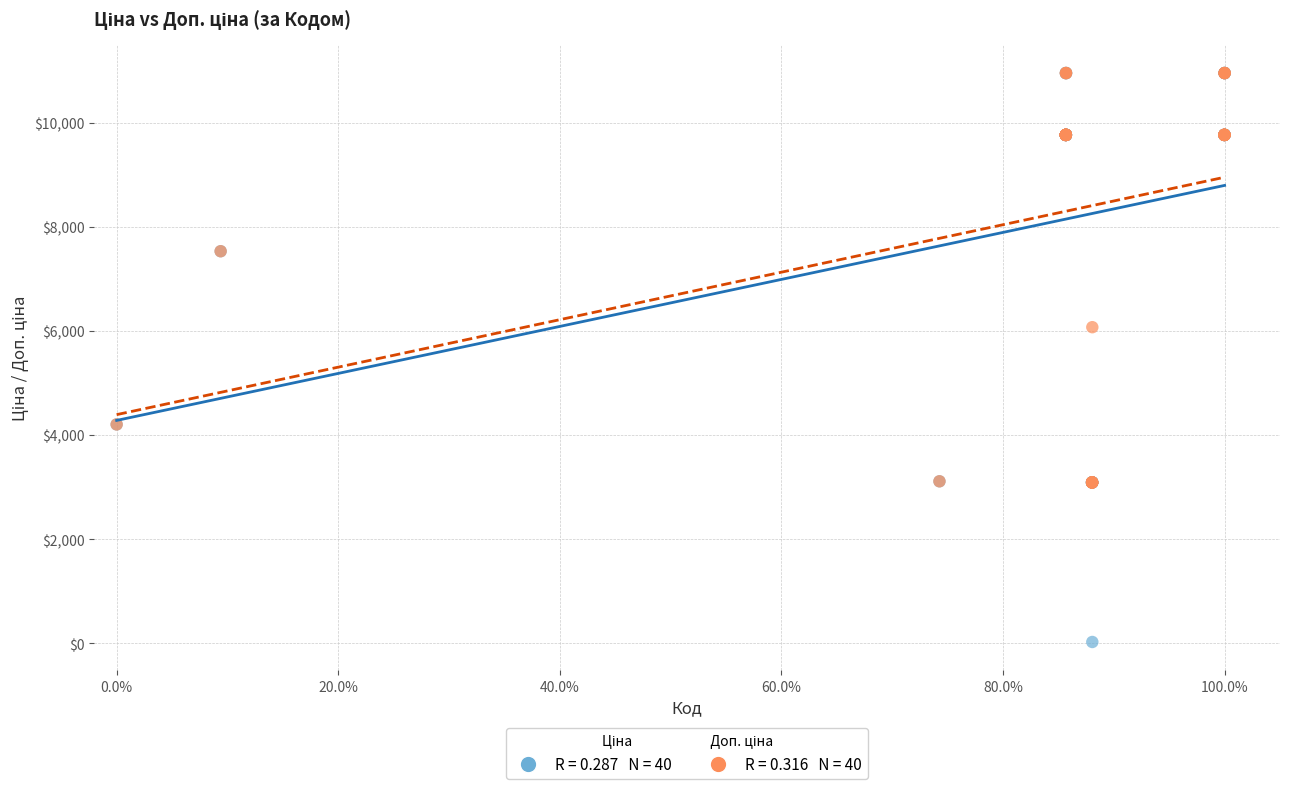

Across all series, what Y value is closest to 5489?

6072.0